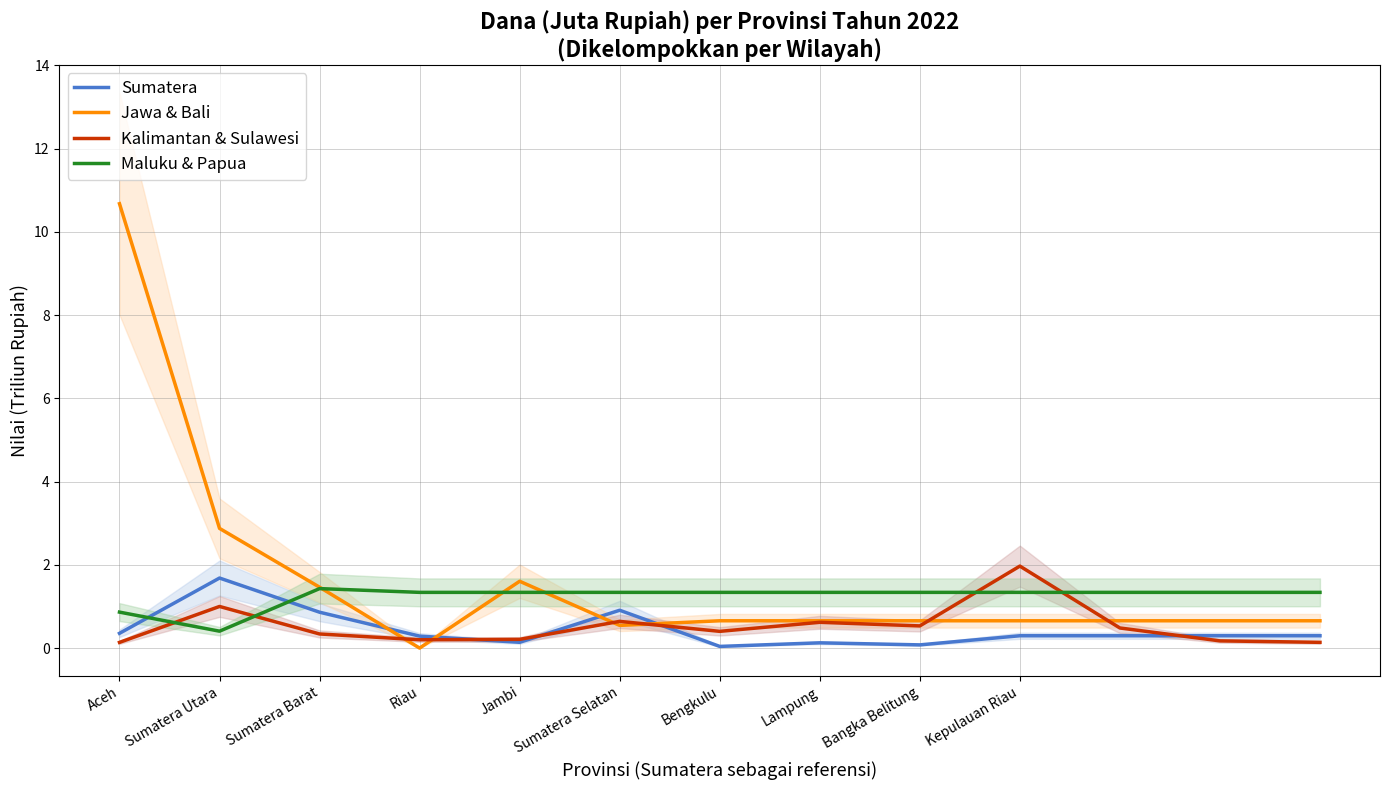

Is it true that Sumatera equals 0.4 at Kepulauan Riau?

False